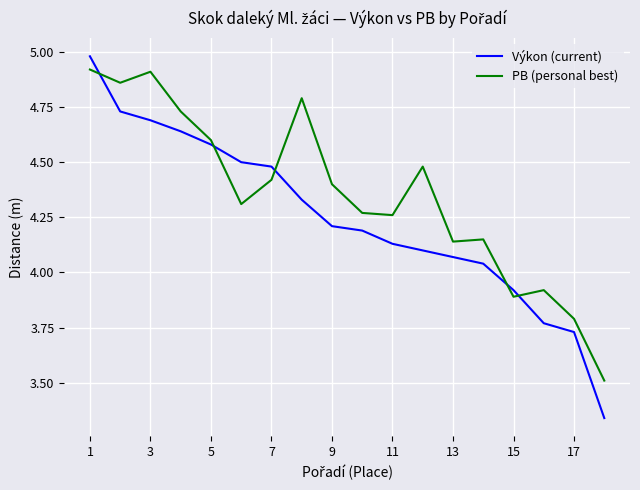

List the series in order of their overall mean, lowest first.

Výkon (current), PB (personal best)